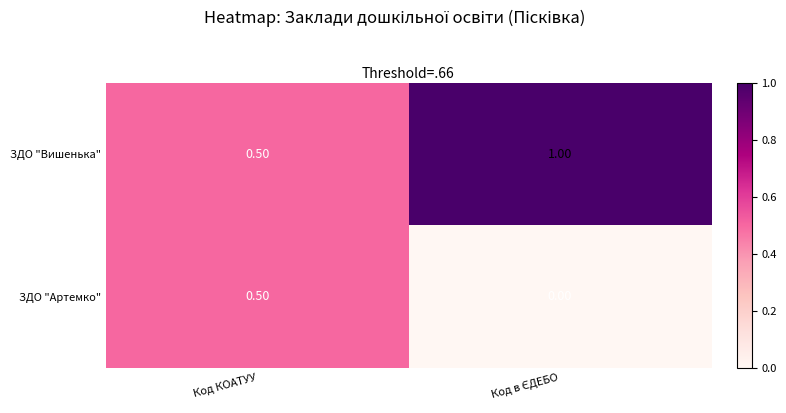

Which series has the largest total across all categories?

ЗДО "Вишенька"